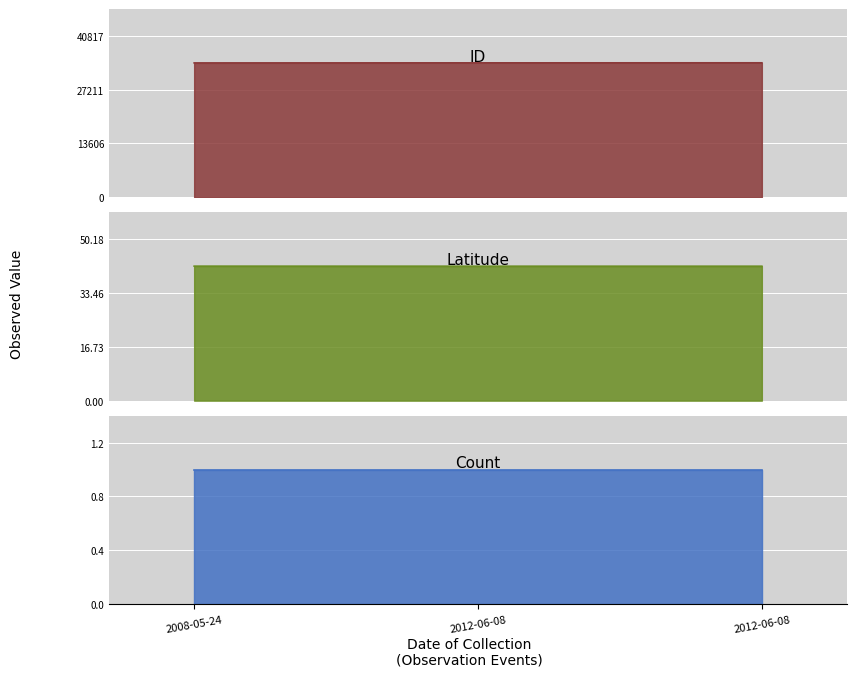

What is the total value across all series at 2012-06-08?

34043.8